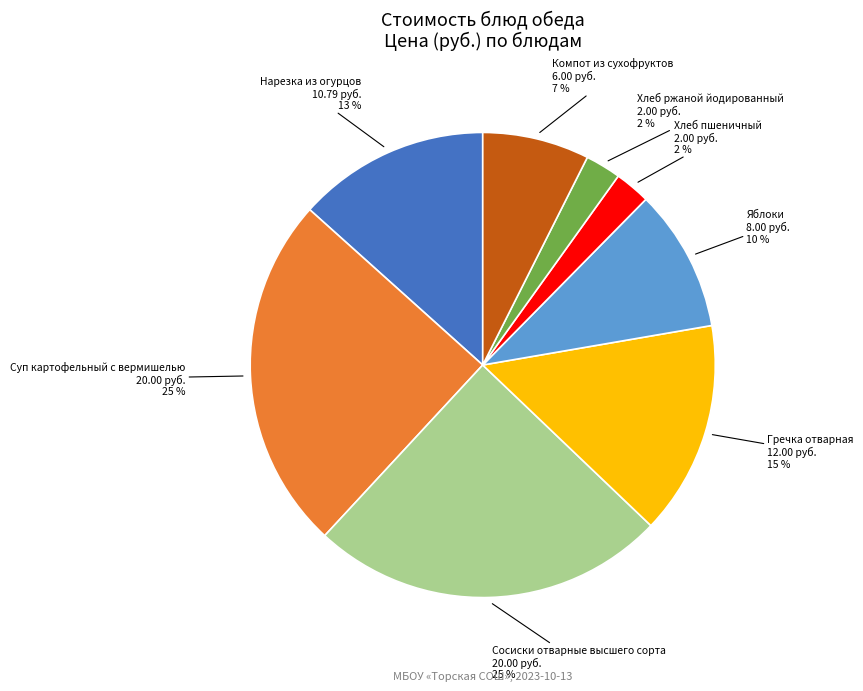

To the nearest percent, what is the combined percentage of Суп картофельный с вермишелью and Нарезка из огурцов?

38%